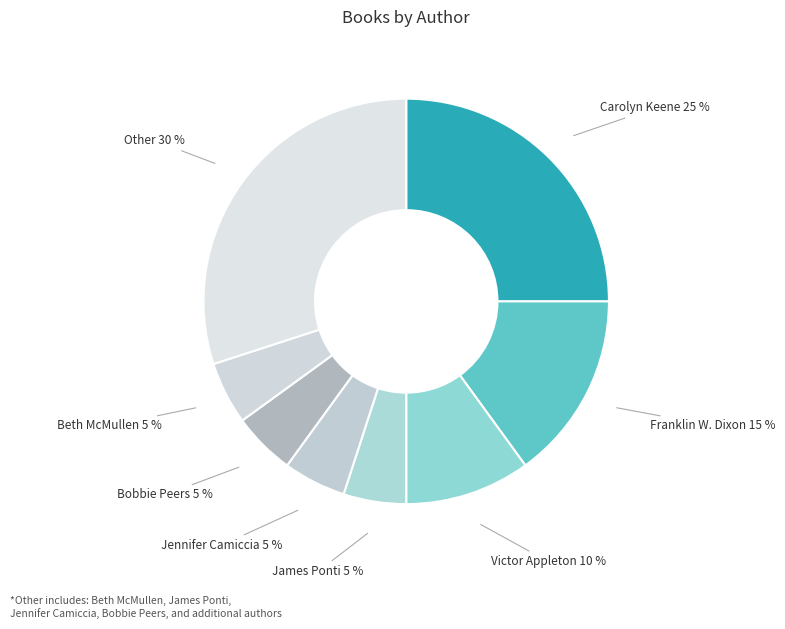

What percentage is the Beth McMullen slice, to the nearest percent?

5%